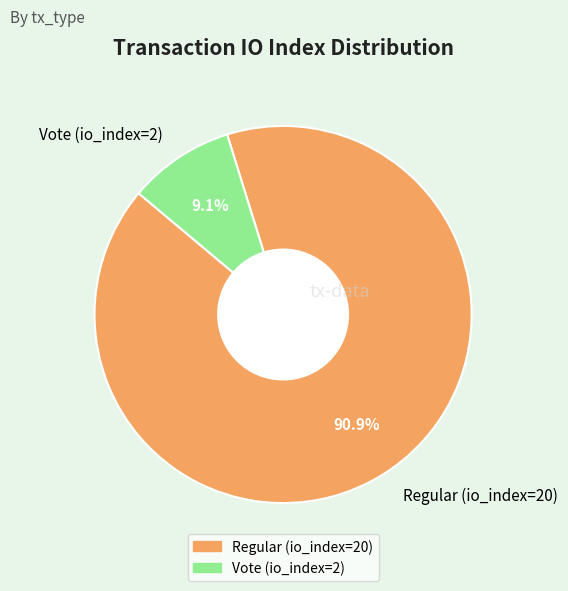

To the nearest percent, what is the difference between the largest and smallest slice percentages?

82%